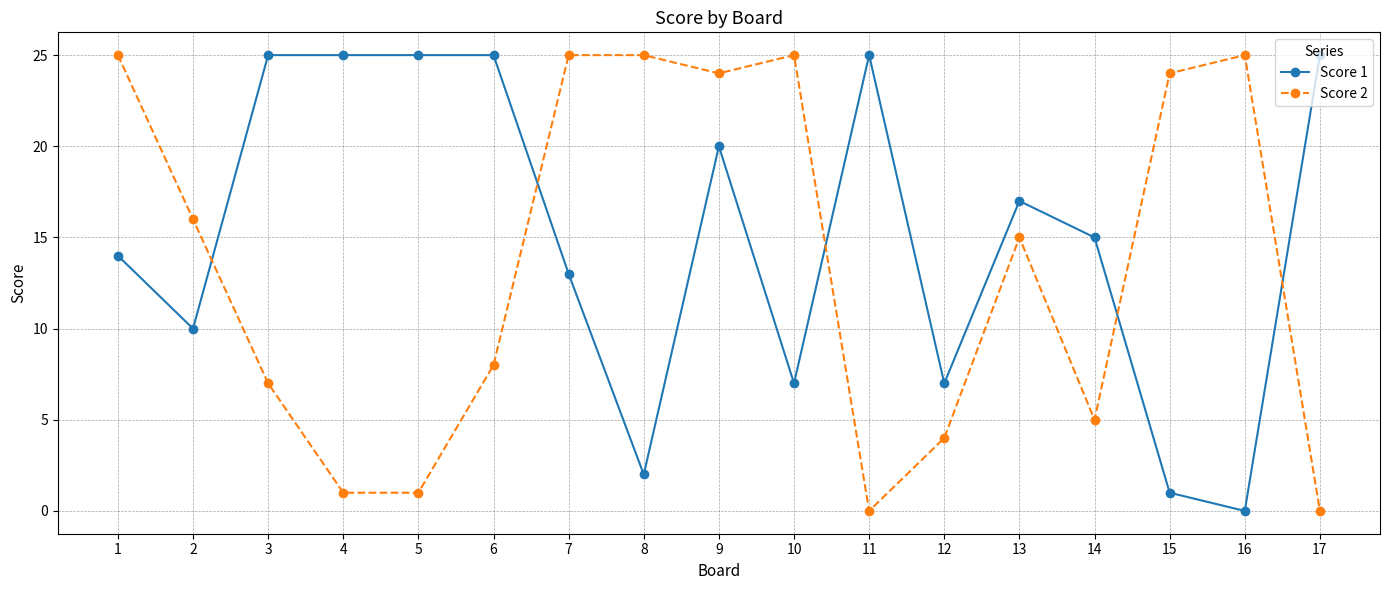

How many values in Score 1 are above zero?

16